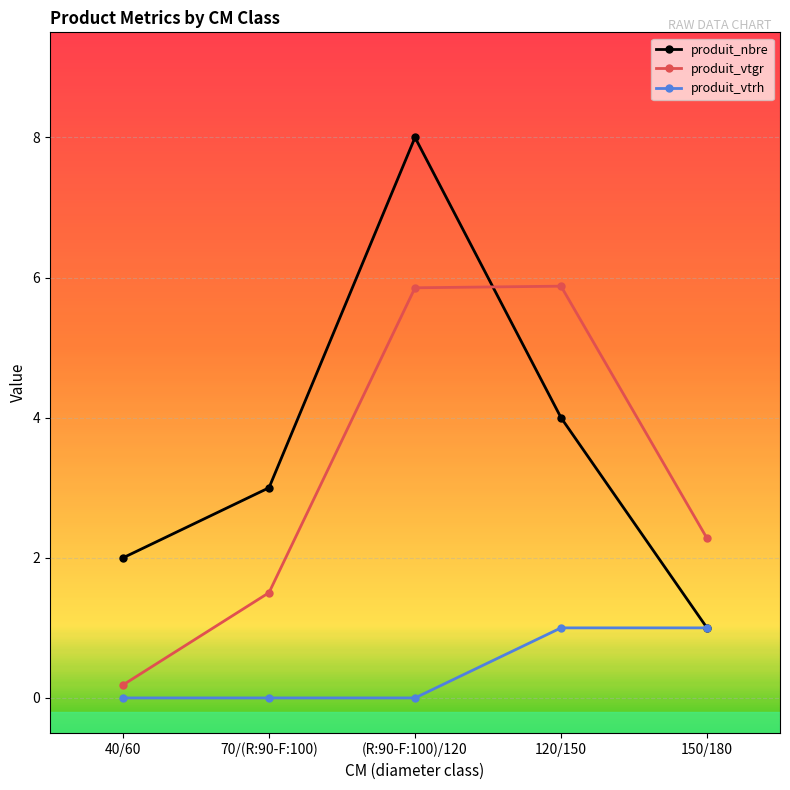

What value does the produit_vtrh series have at 150/180?

1.0